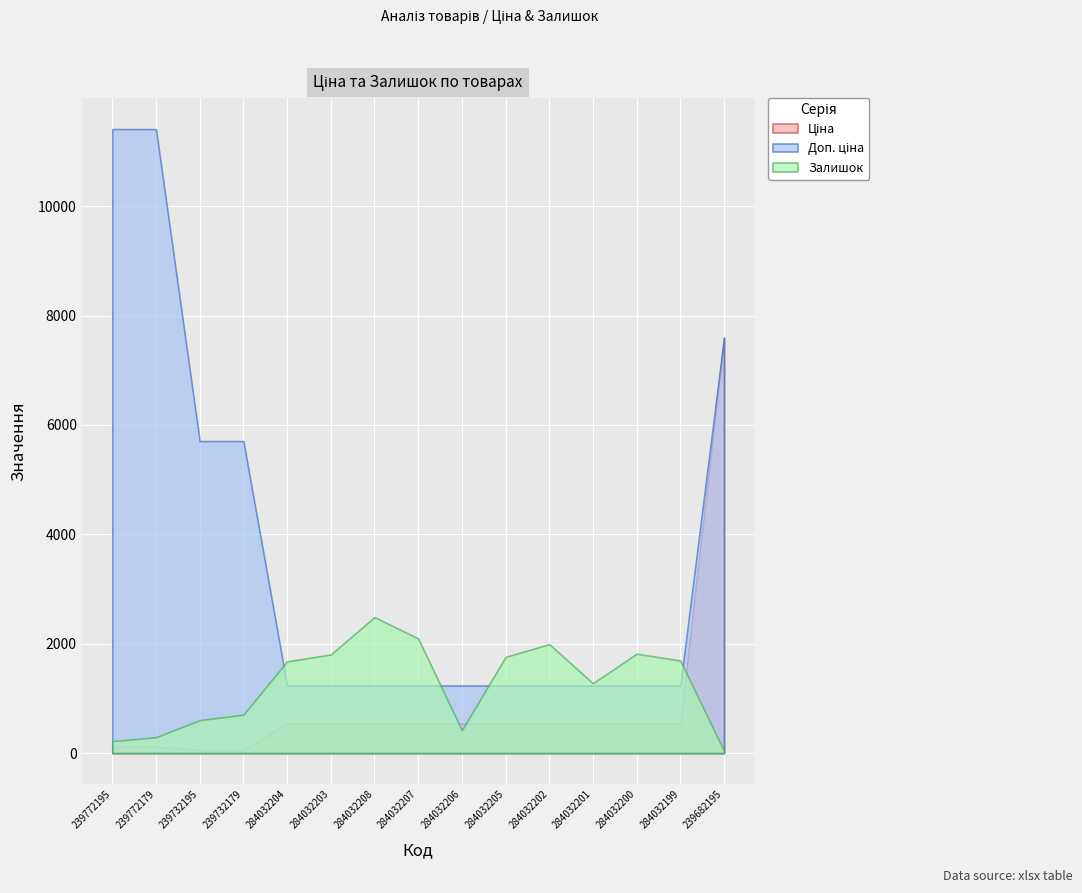

Which series has the largest range (max minus min)?

Доп. ціна